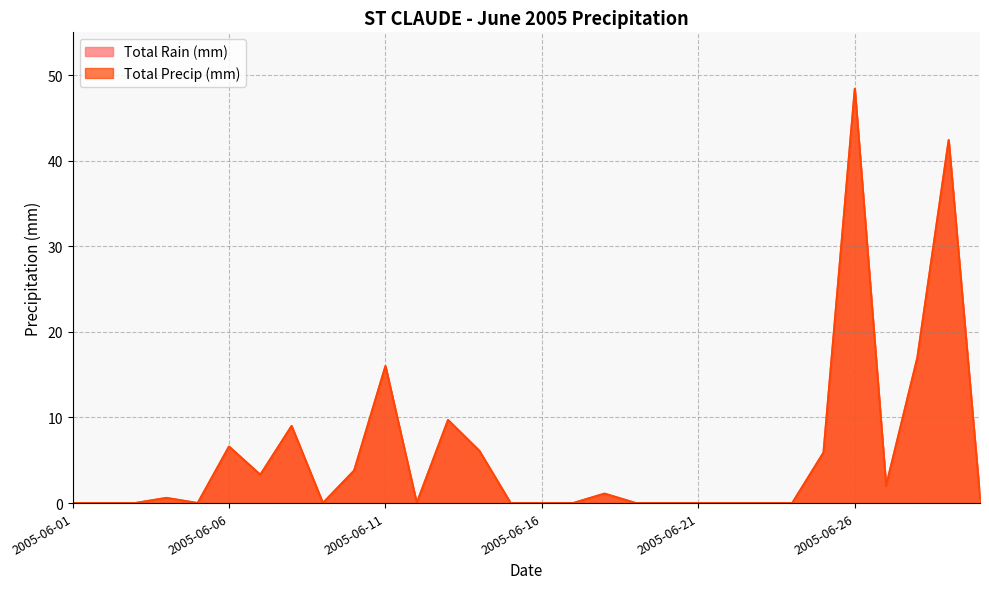

What is the average value of the Total Rain (mm) series?

5.8